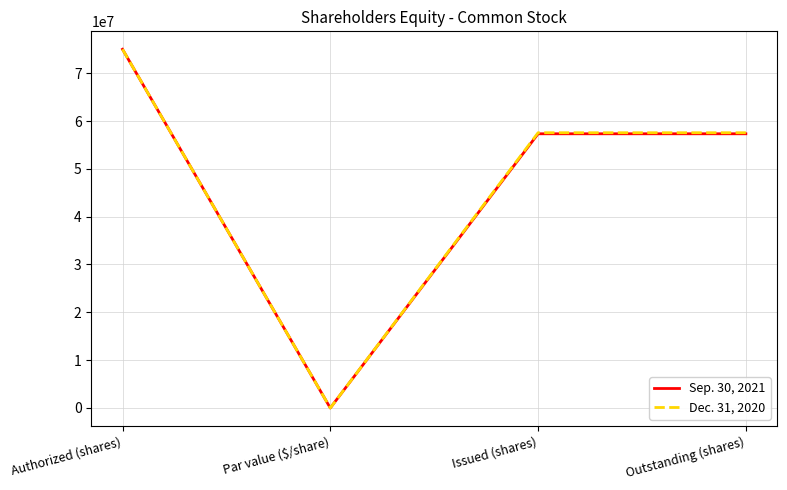

Is it true that Dec. 31, 2020 equals 75000000 at Authorized (shares)?

True